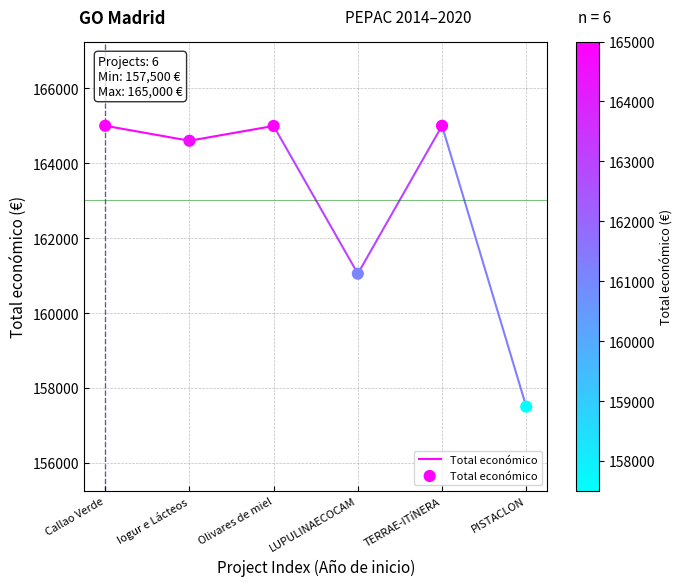

What Y value in the scatter plot is closest to 161250?

161050